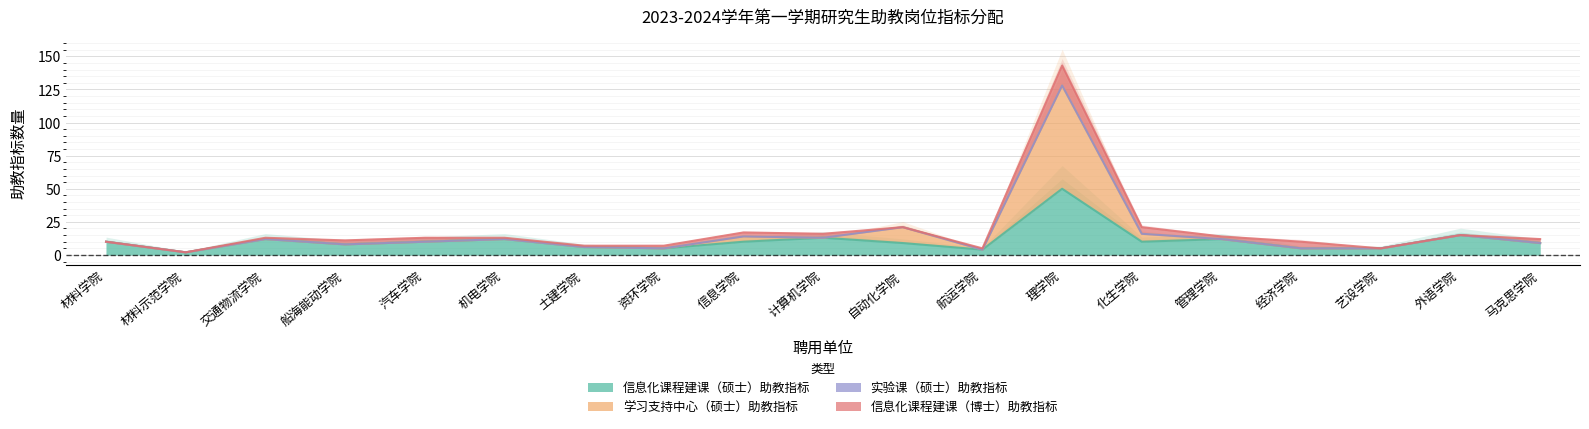

At how many categories does at least one series exceed 72?

1